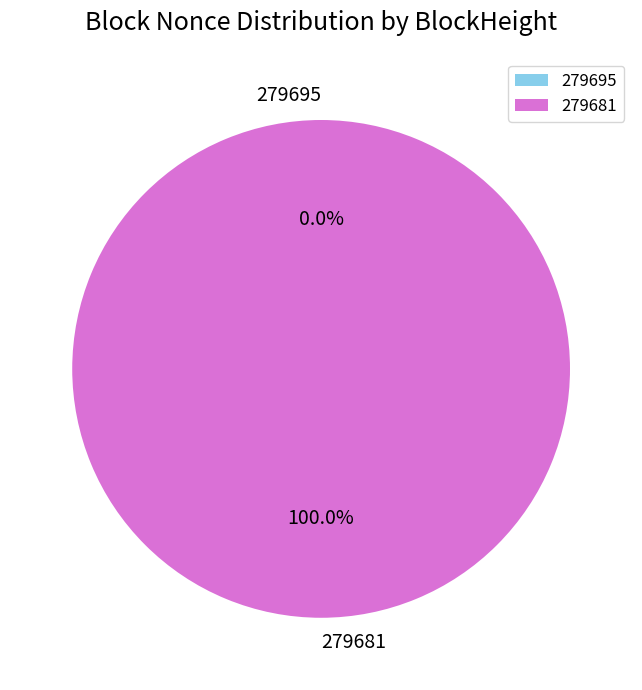

To the nearest percent, what is the difference between the 279695 and 279681 slice percentages?

100%